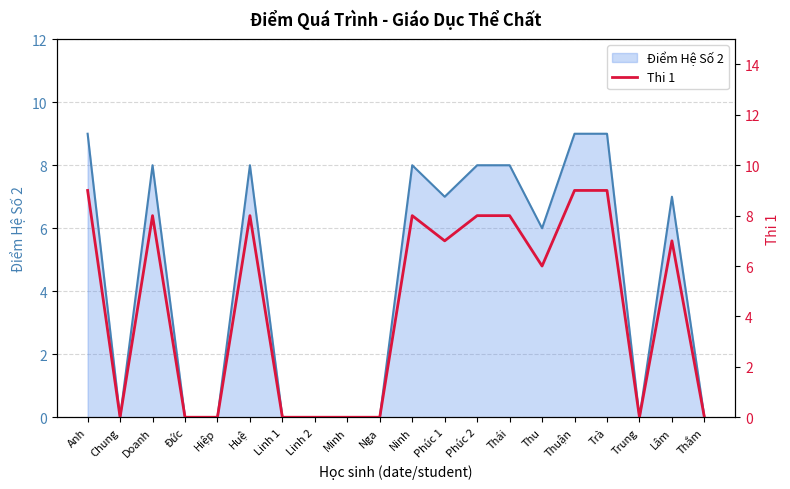

Count the values in the range 0 to 8.

17